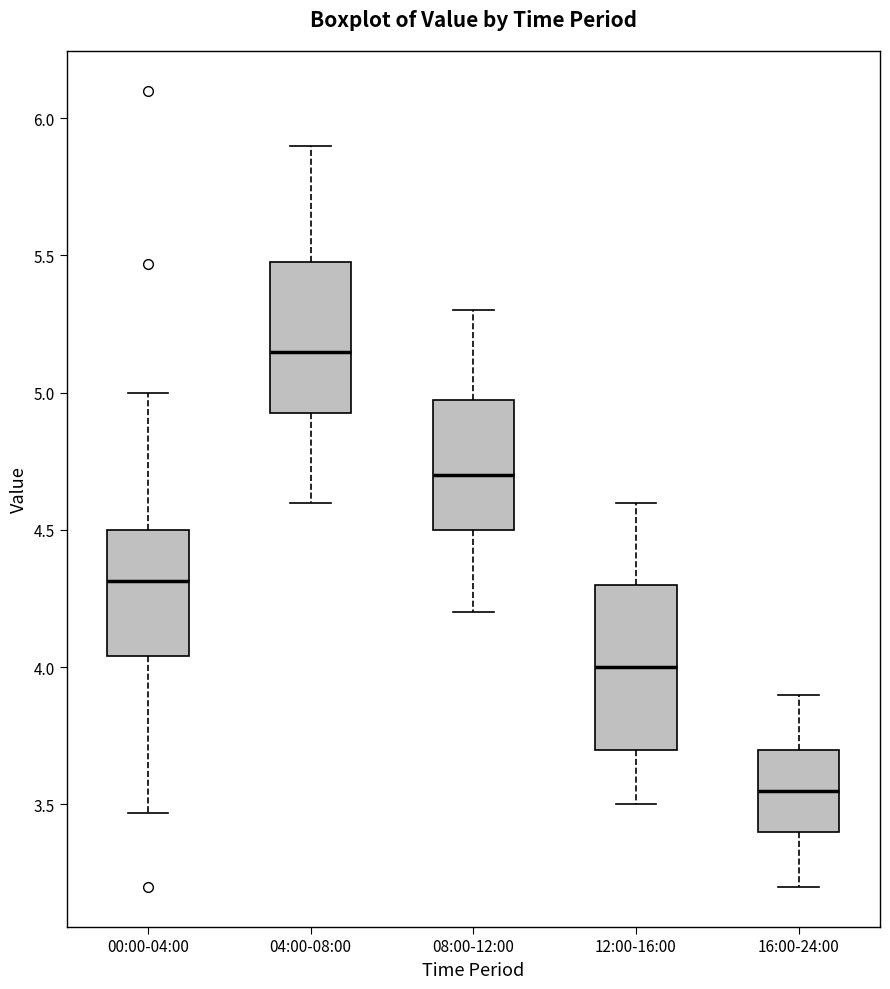

Which box has the highest median line?

04:00-08:00